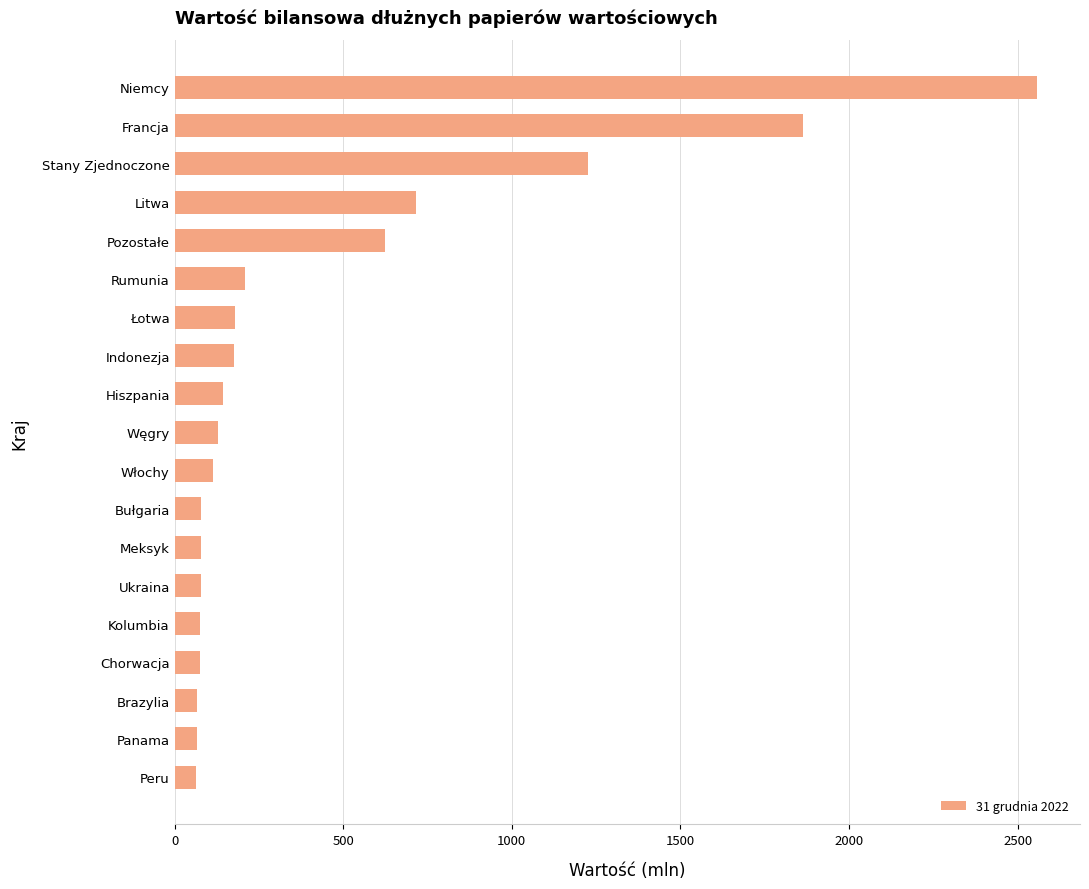

True or false: the data shows 66 at Panama.

True